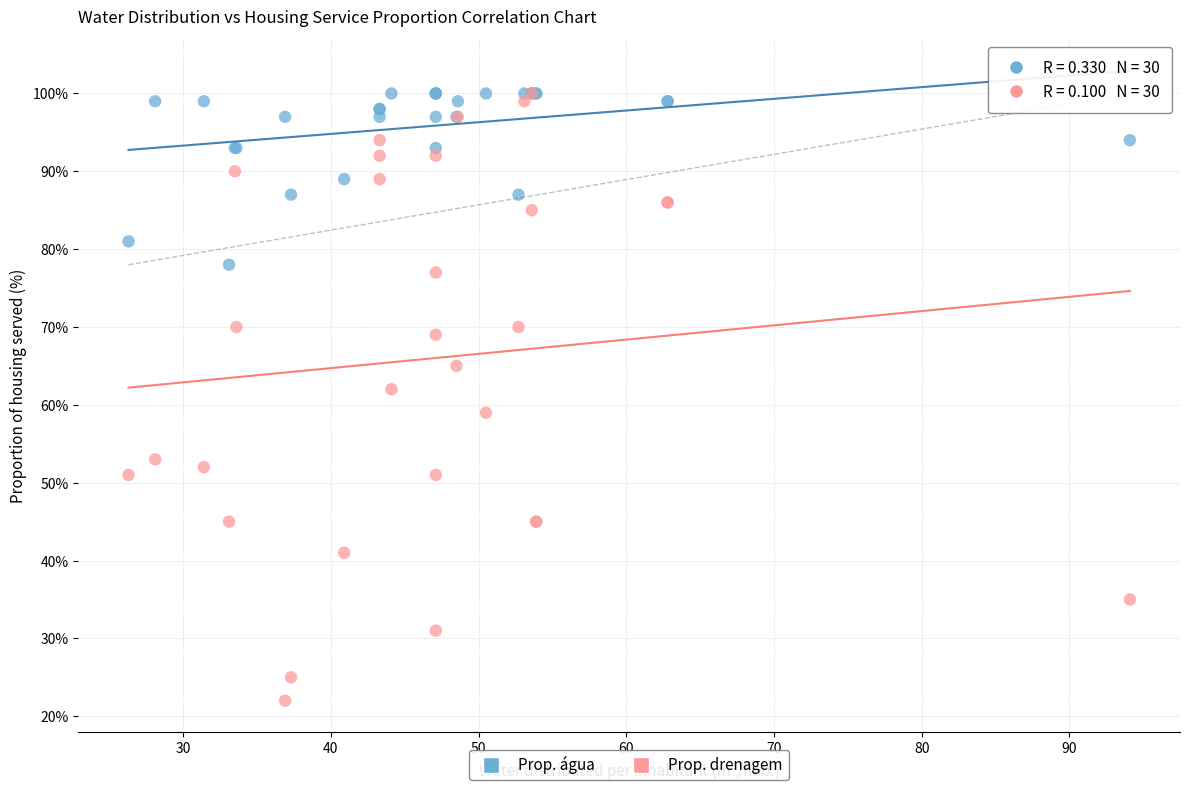

Across all series, what Y value is closest to 61?

62